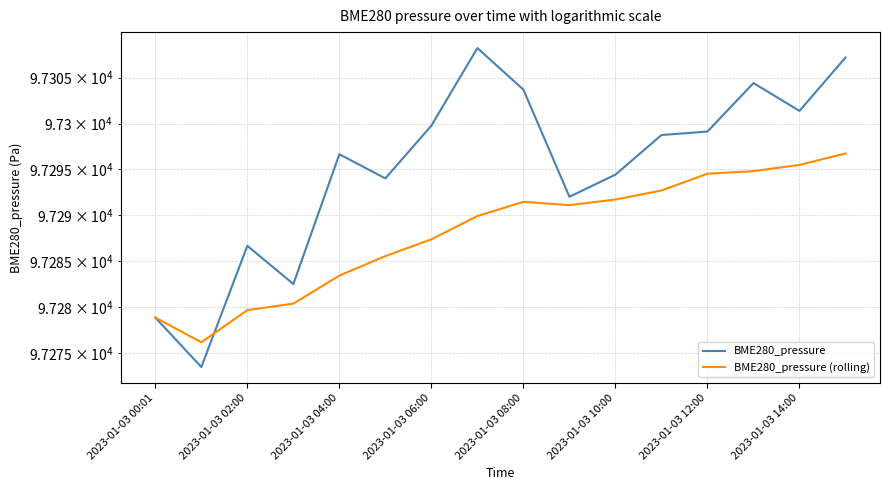

How many interior local valleys does the BME280_pressure (rolling) series have?

2